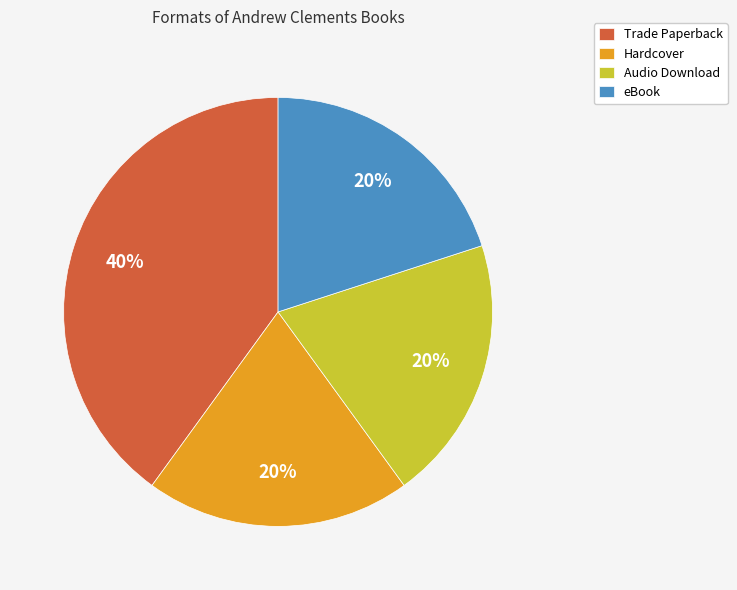

To the nearest percent, what is the average slice percentage?

25%